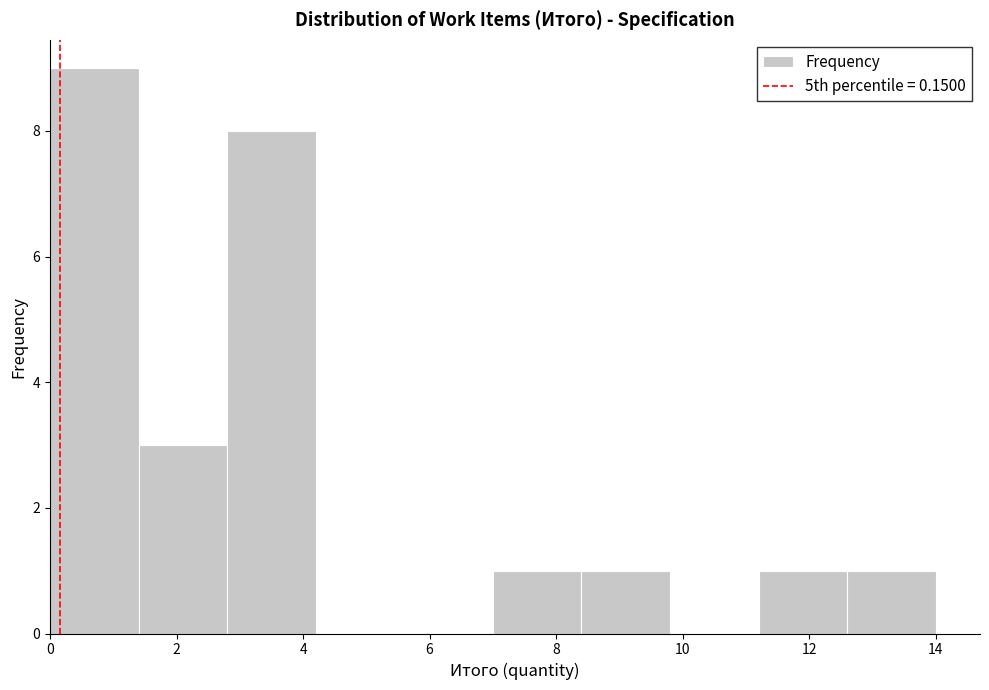

Reading left to right, transcribe this chart: for each bar, give the range it covers on the x-axis and its height. The values are not printed on the chart, so give them approximately, as read against the axis.

0.0 to 1.4: 9
1.4 to 2.8: 3
2.8 to 4.2: 8
4.2 to 5.6: 0
5.6 to 7.0: 0
7.0 to 8.4: 1
8.4 to 9.8: 1
9.8 to 11.2: 0
11.2 to 12.6: 1
12.6 to 14.0: 1